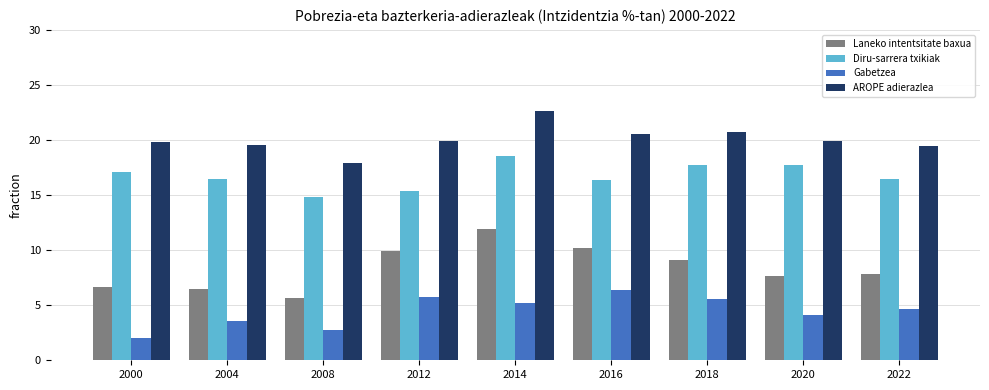

List the series in order of their peak value, lowest first.

Gabetzea, Laneko intentsitate baxua, Diru-sarrera txikiak, AROPE adierazlea